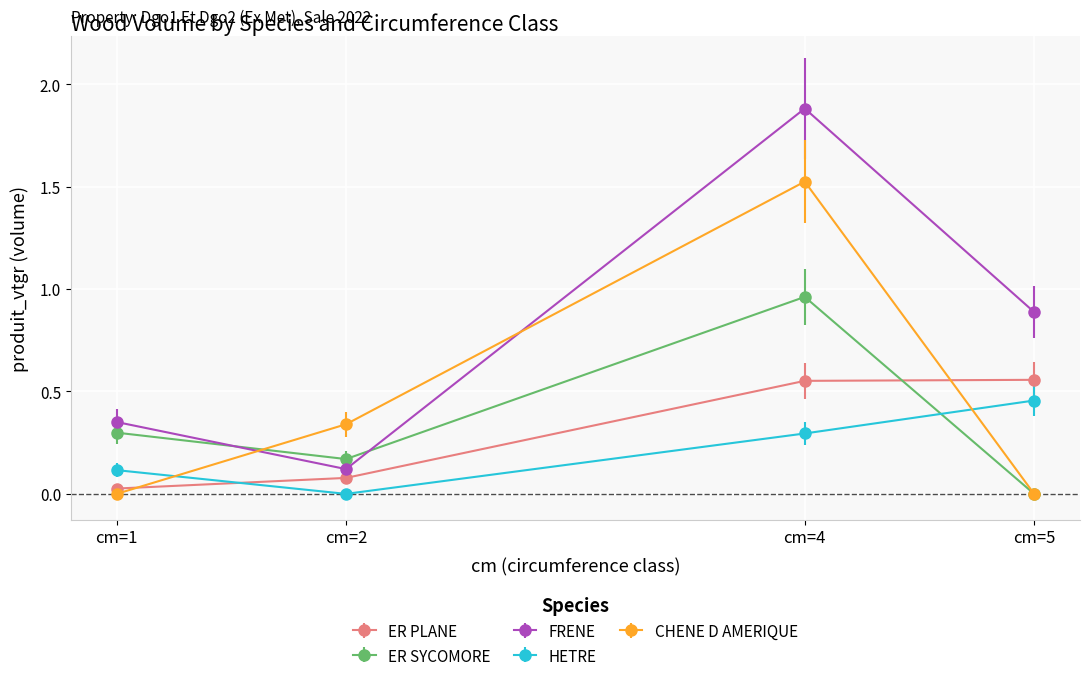

List the labels in order of HETRE value, smallest first.

cm=2, cm=1, cm=4, cm=5